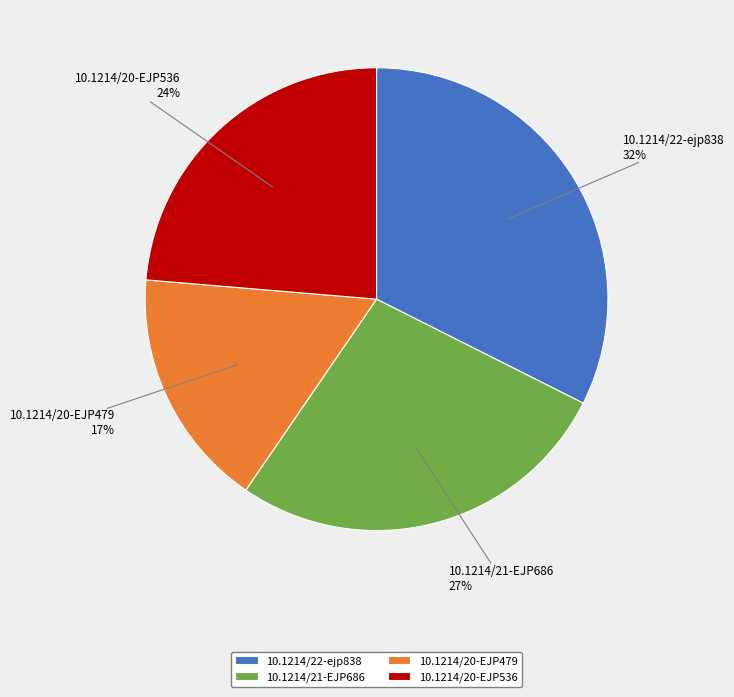

To the nearest percent, what is the average slice percentage?

25%